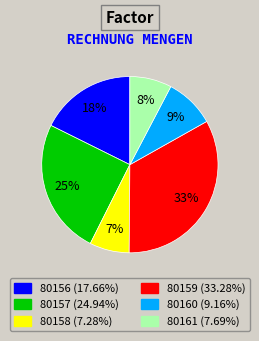

How many slices are in this pie chart?

6